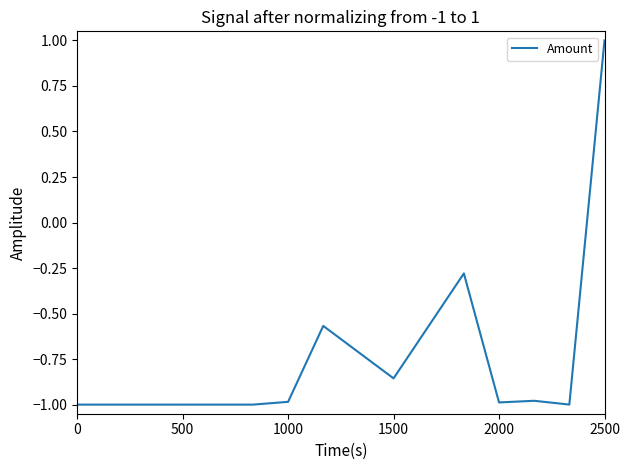

What is the greatest value displayed?

1.0